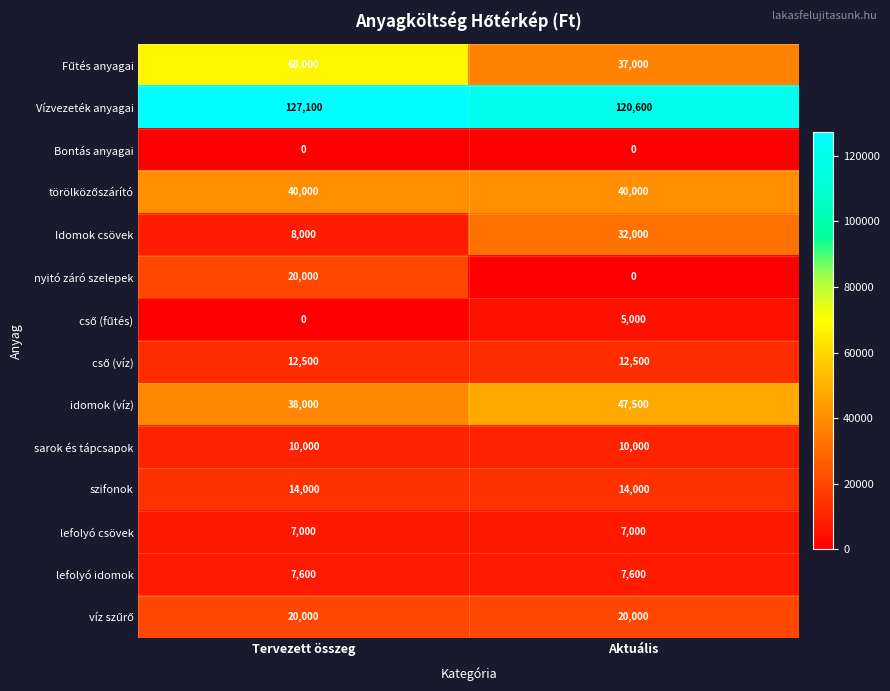

Which label corresponds to the largest value in the chart?

Tervezett összeg